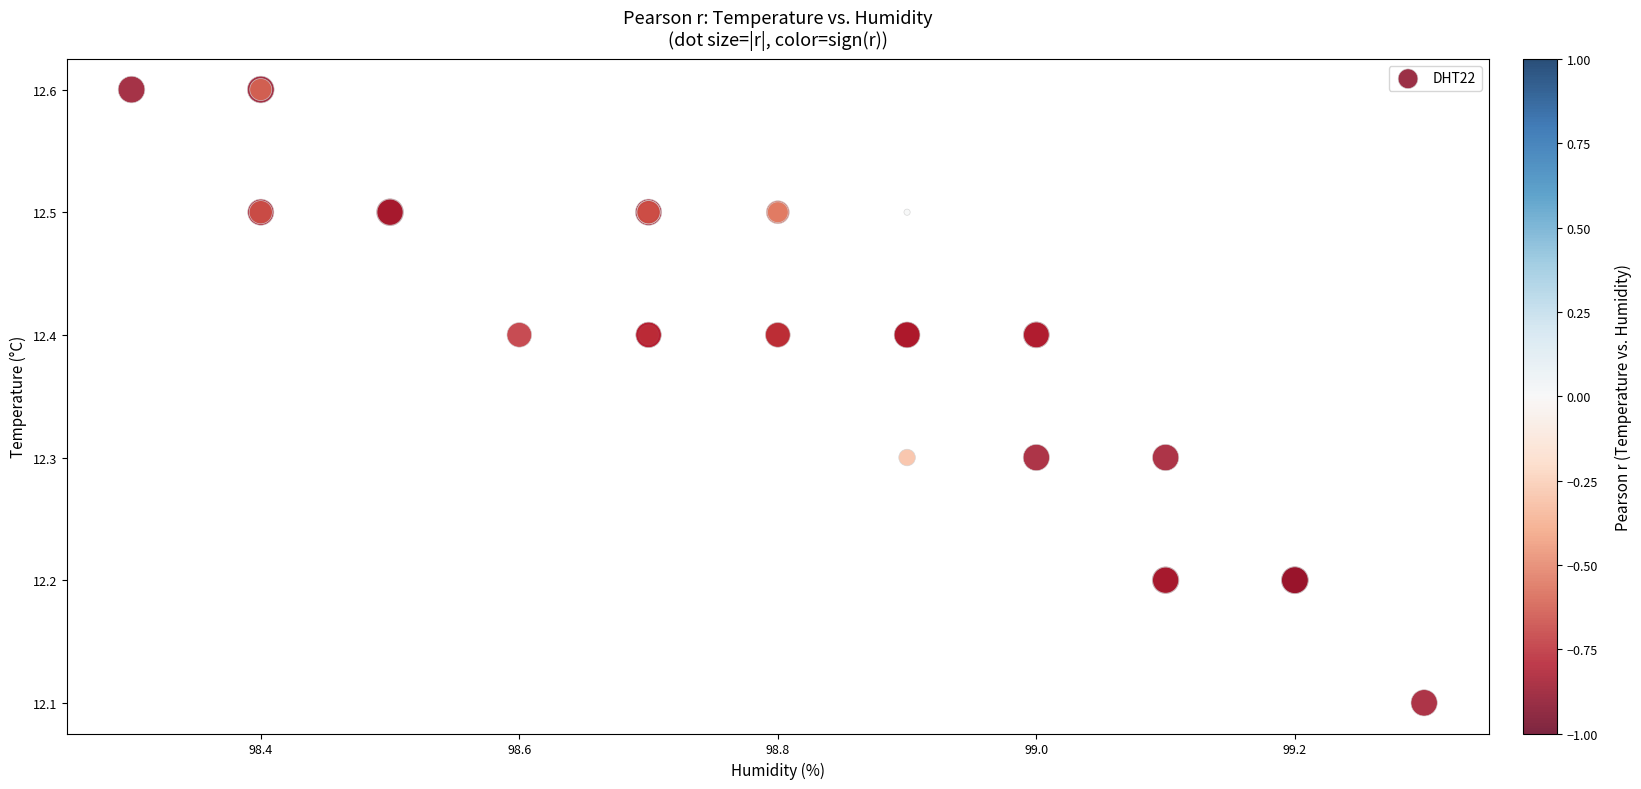

What Y value in the scatter plot is closest to 12?

12.1